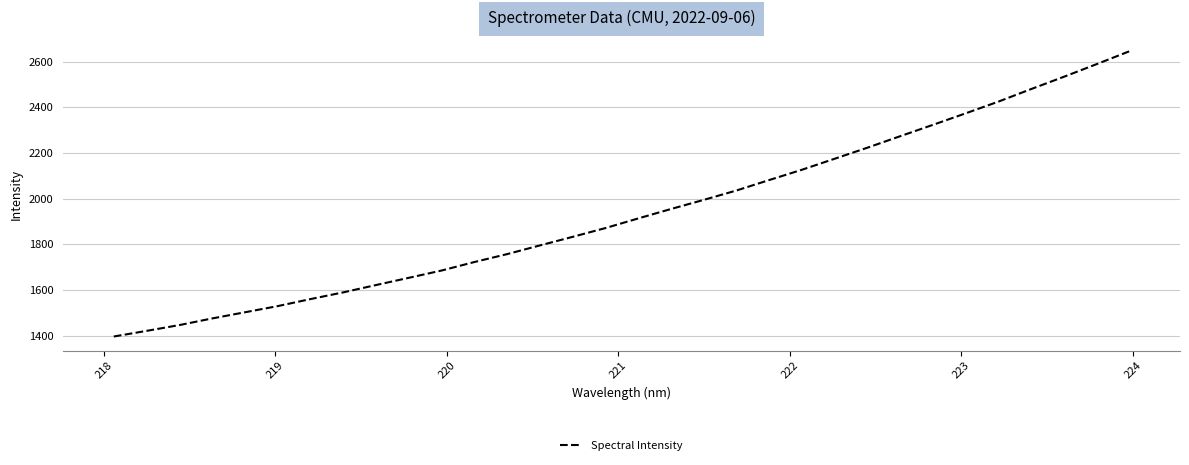

True or false: there are more than 2 points higher than both neighbors.

False